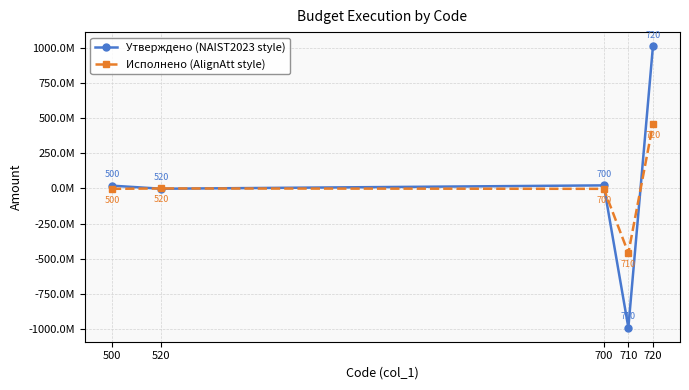

What are all the series names shown in the legend?

Утверждено (NAIST2023 style), Исполнено (AlignAtt style)